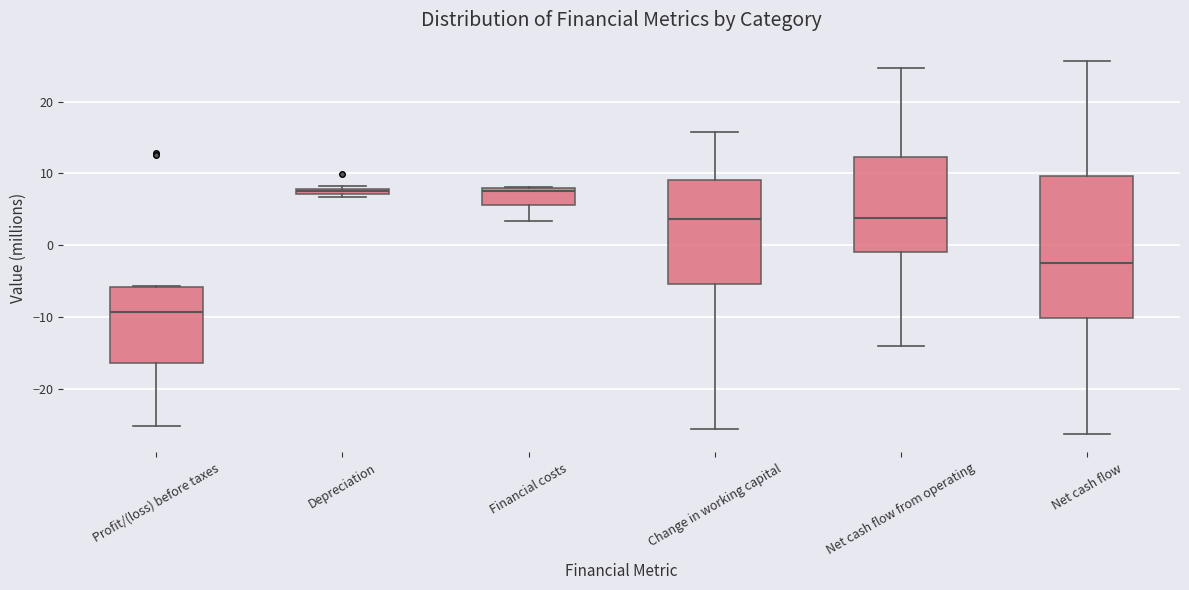

Which box's median line is the lowest?

Profit/(loss) before taxes